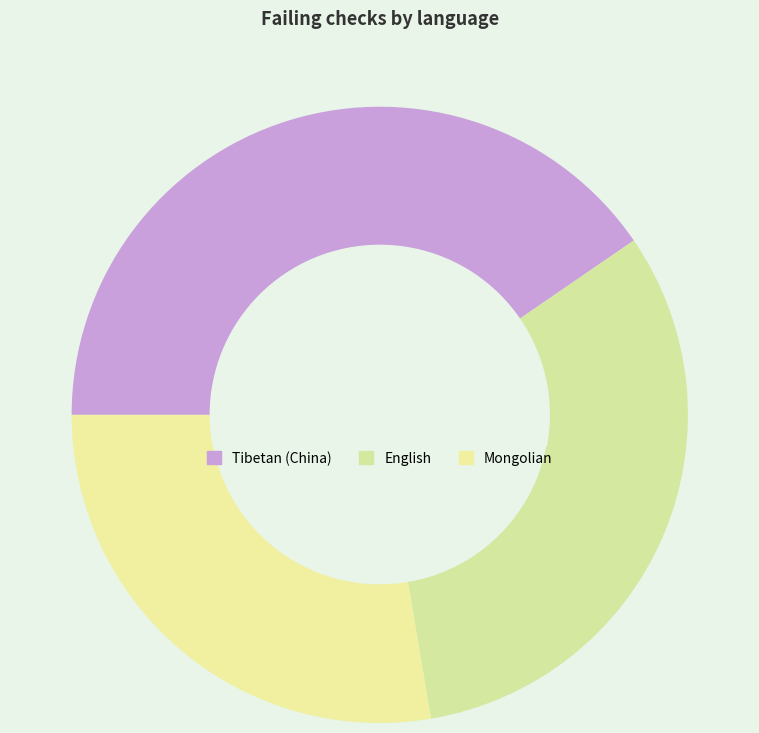

What portion of the pie excludes Mongolian?

72.3%